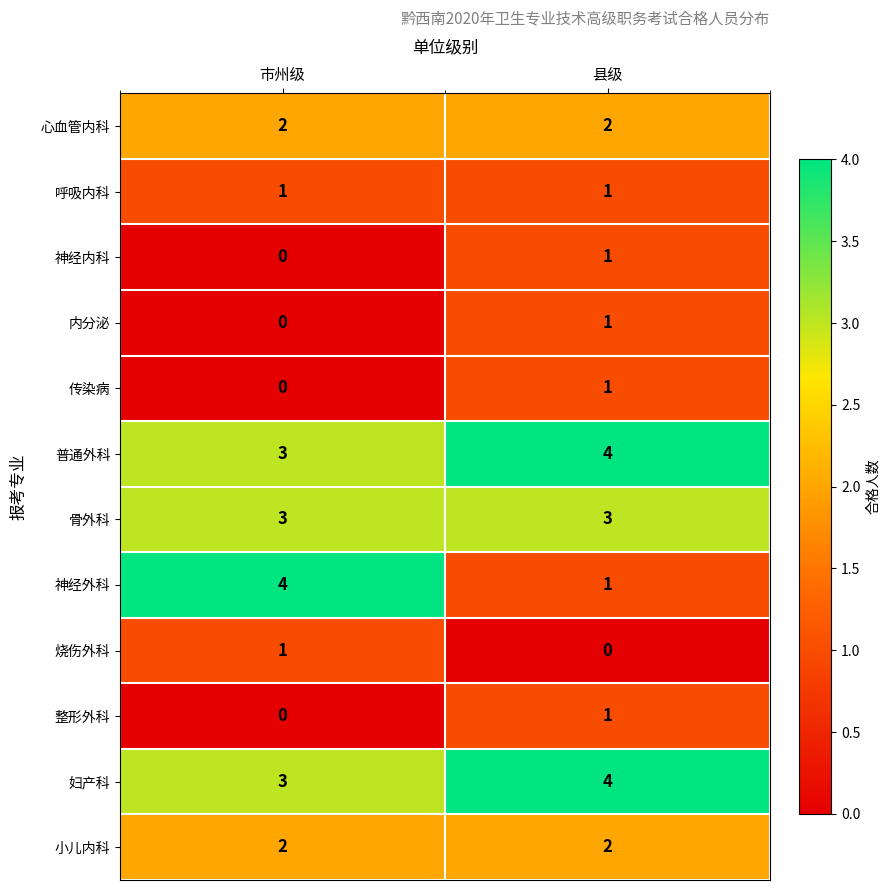

How many categories are shown in the chart?

2